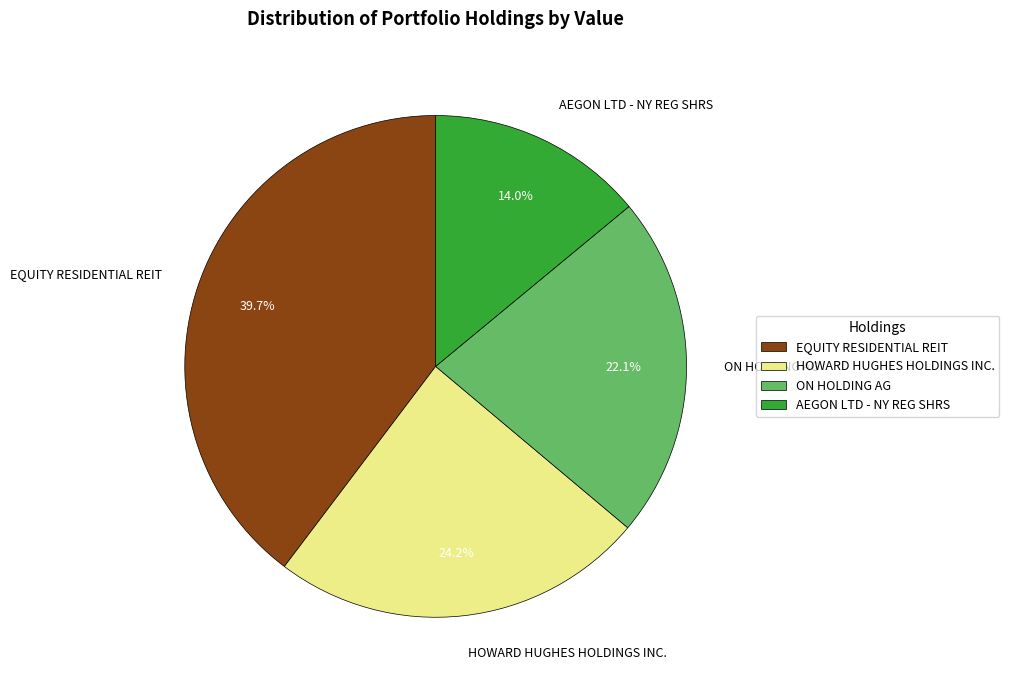

Rank the categories by value from highest to lowest.

EQUITY RESIDENTIAL REIT, HOWARD HUGHES HOLDINGS INC., ON HOLDING AG, AEGON LTD - NY REG SHRS